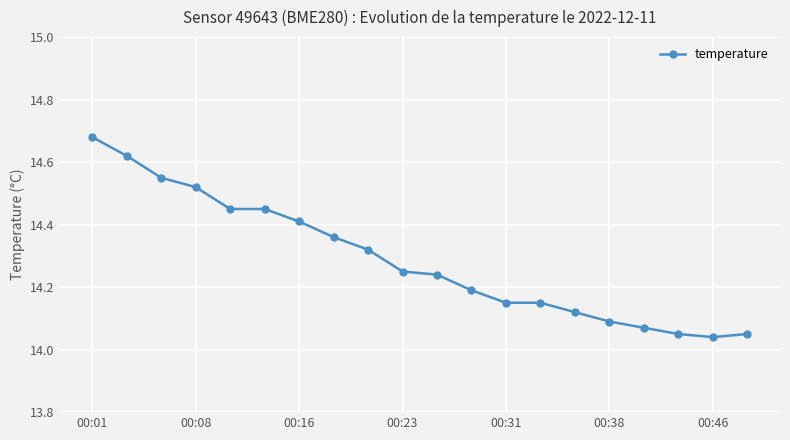

What is the difference between the maximum and minimum values?

0.6